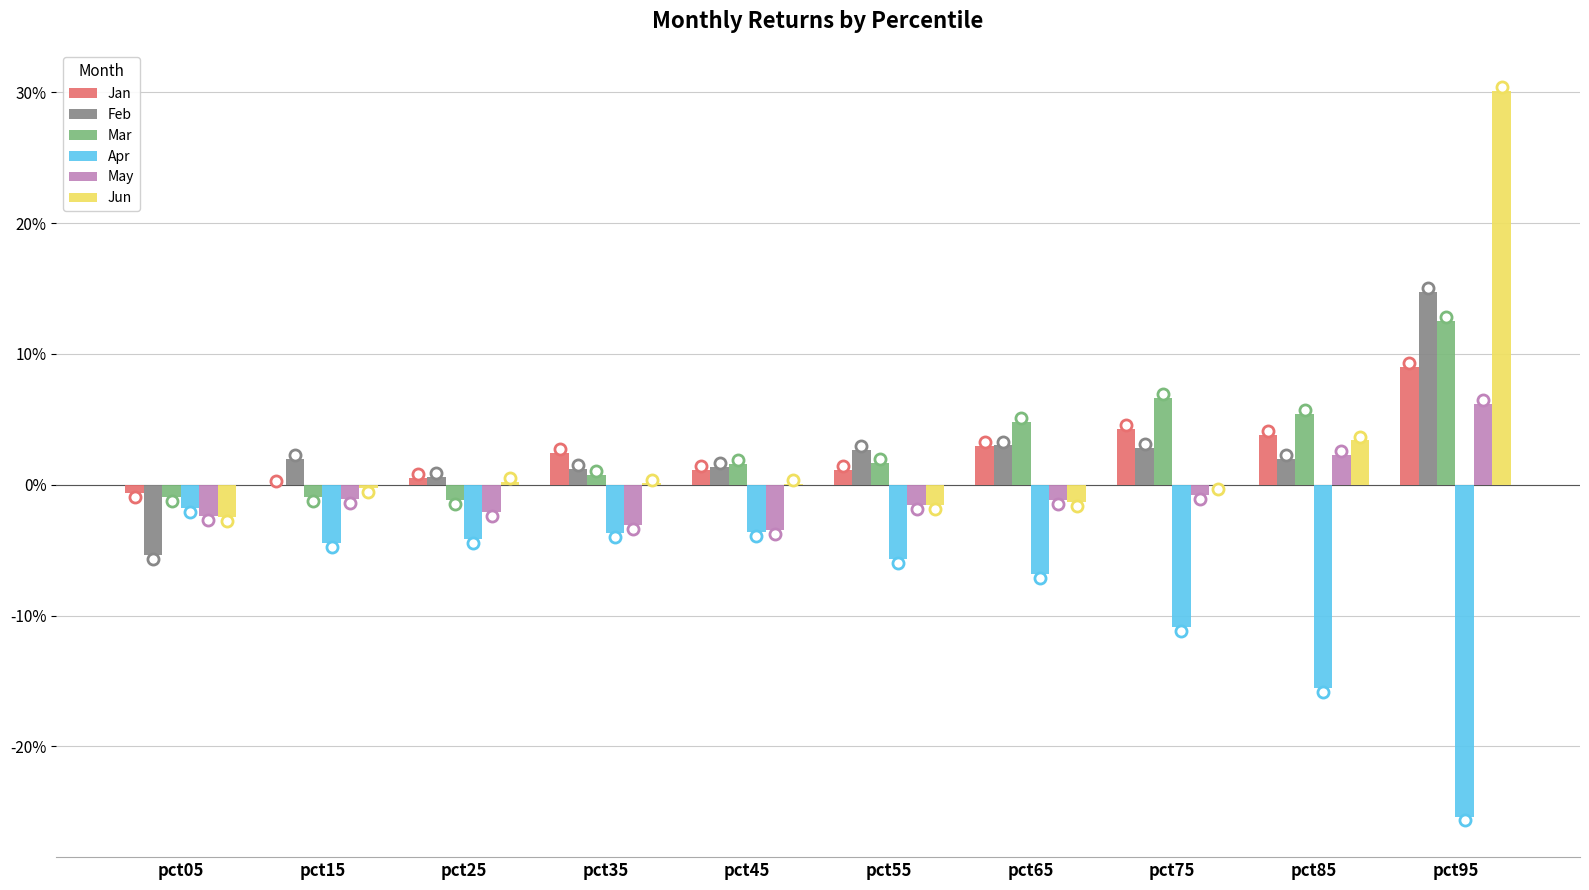

Does the chart contain stacked bars?

No